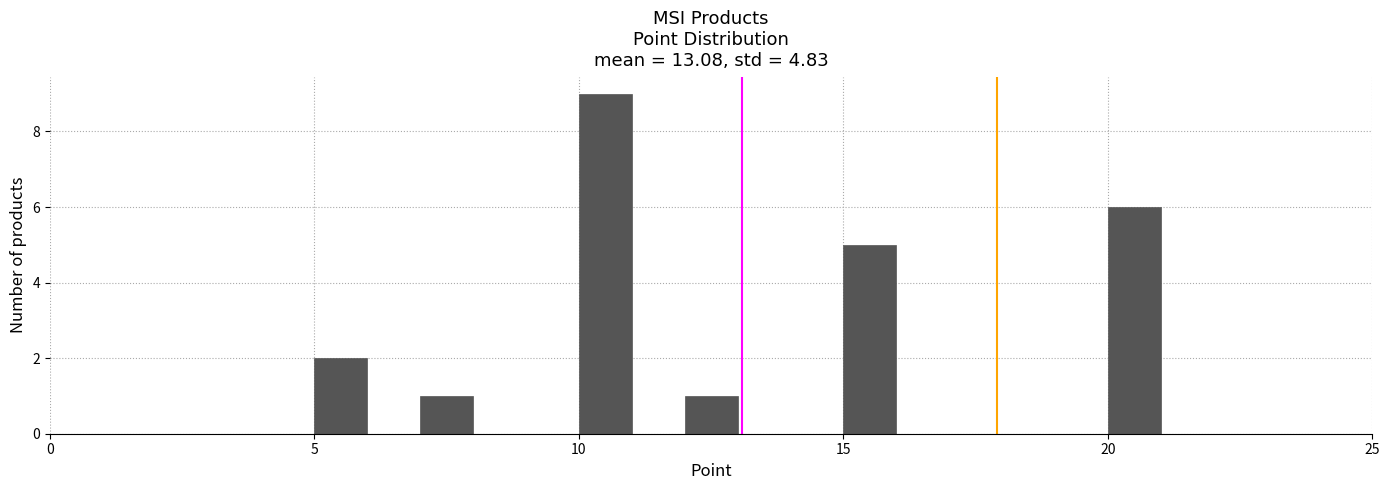

Around what value on the x-axis is the tallest bar? Give the approximate position of its centre, as read against the axis.

10.5